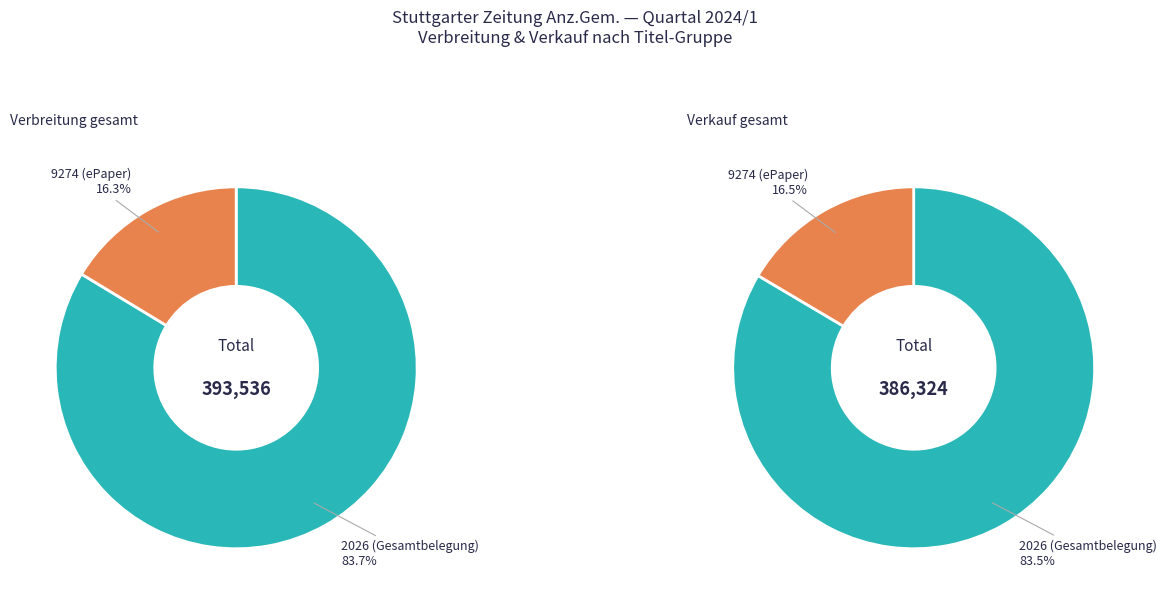

Which slice represents more than half of the pie?

2026 (Gesamtbelegung)